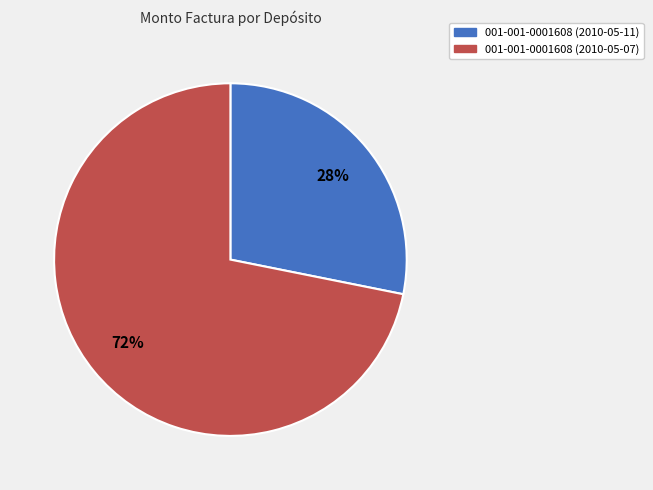

What percentage is the 001-001-0001608 (2010-05-11) slice, to the nearest percent?

28%